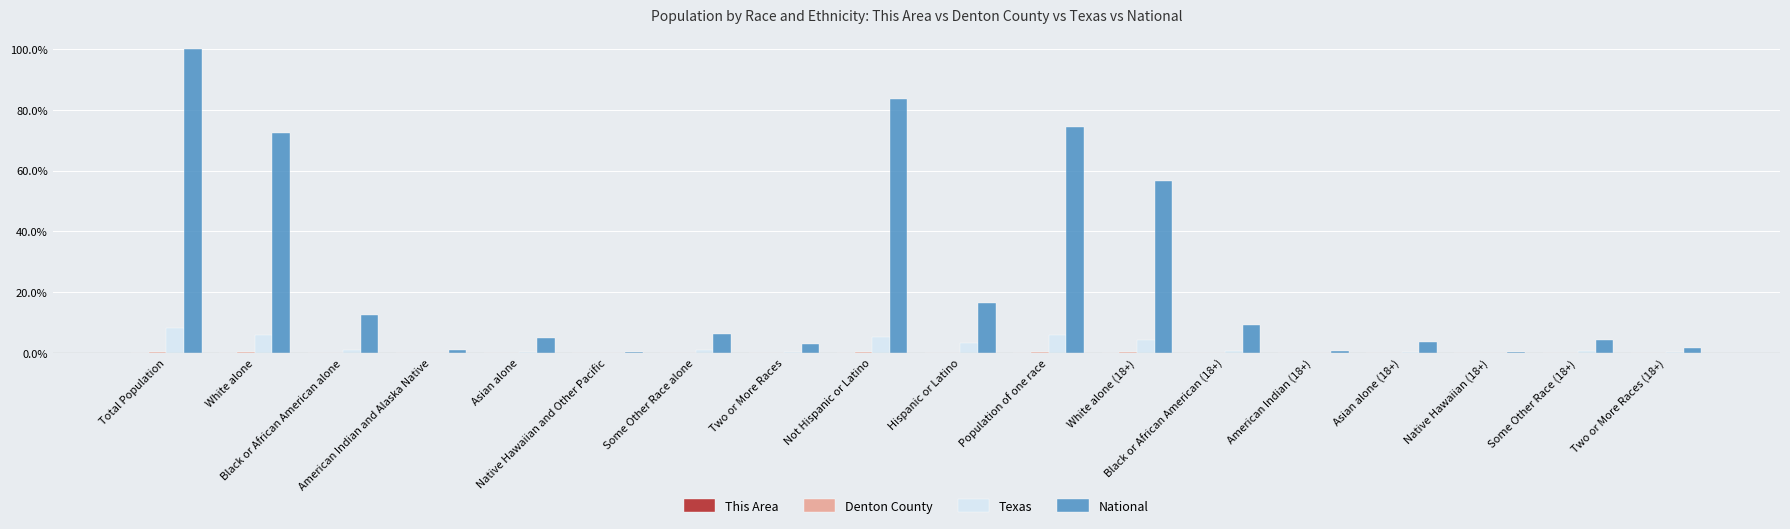

What is the total value across all series at Asian alone (18+)?

3.9